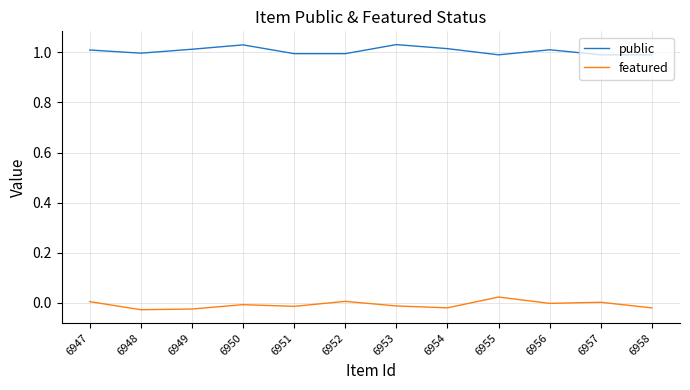

Is the value of featured at 6956 greater than the value of public at 6956?

No